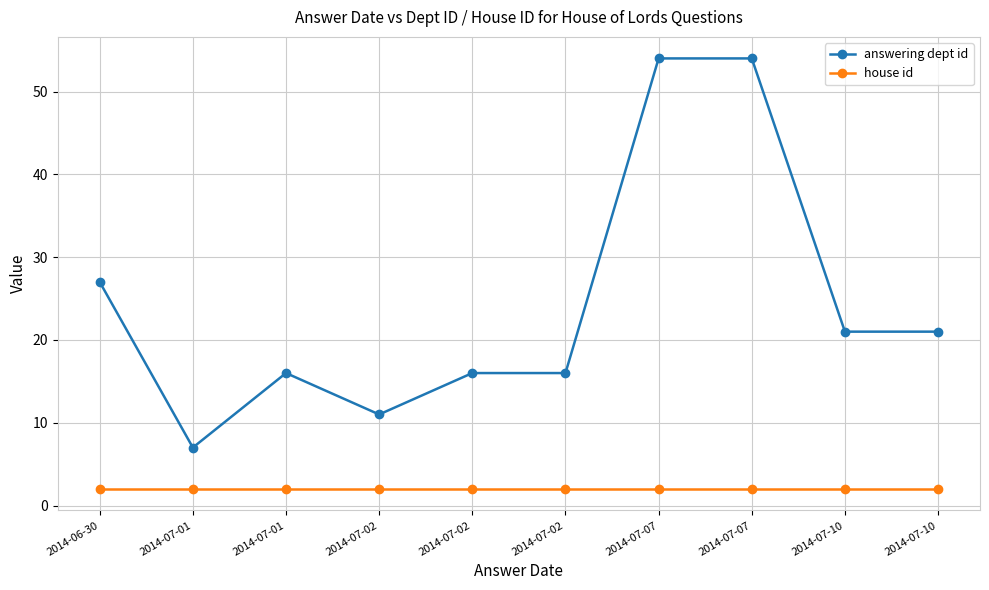

True or false: house id and answering dept id intersect in this chart.

False